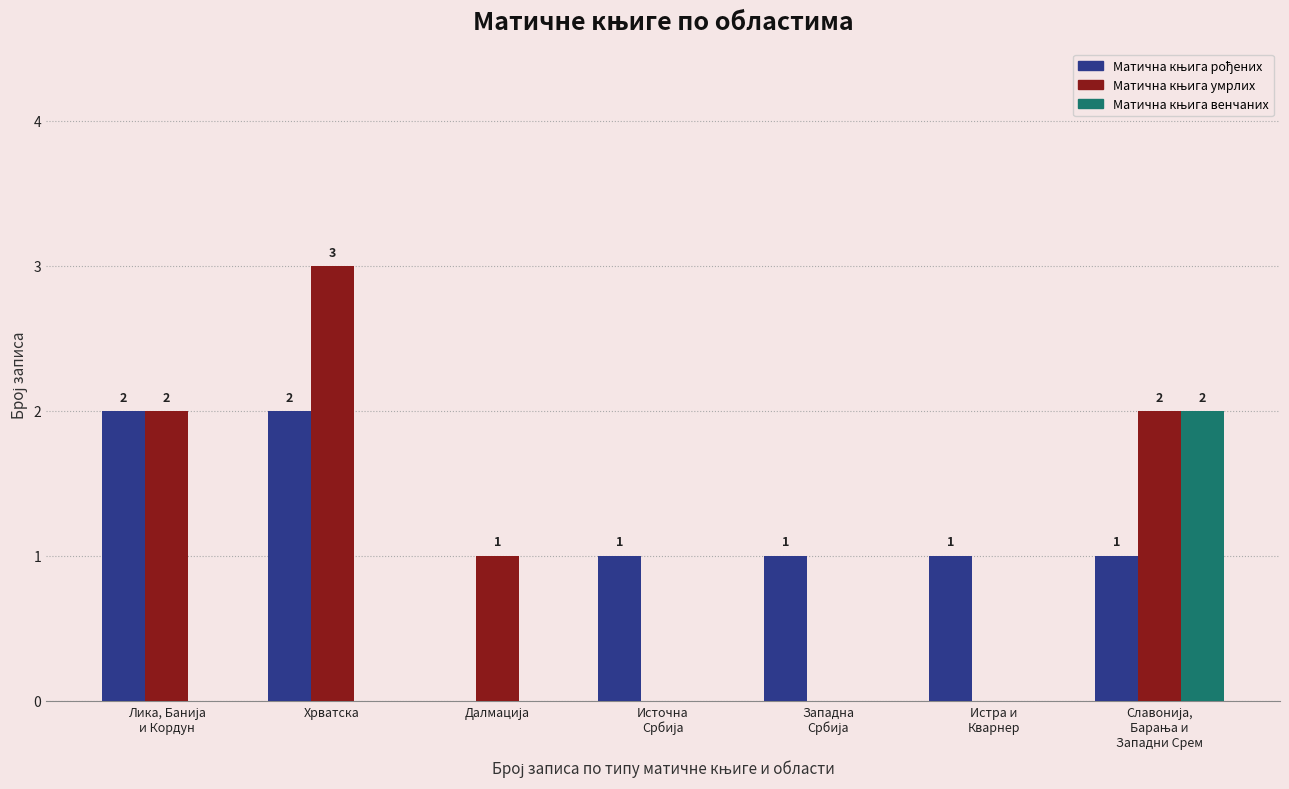

Which category has the highest value across all series?

Хрватска